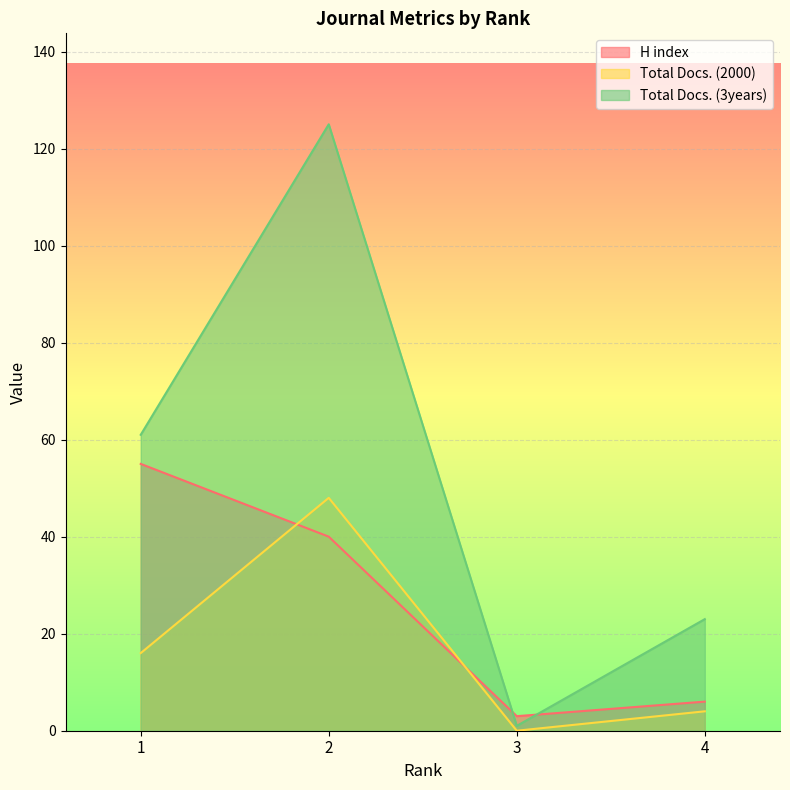

Rank the series at 4 from lowest to highest value.

Total Docs. (2000), H index, Total Docs. (3years)